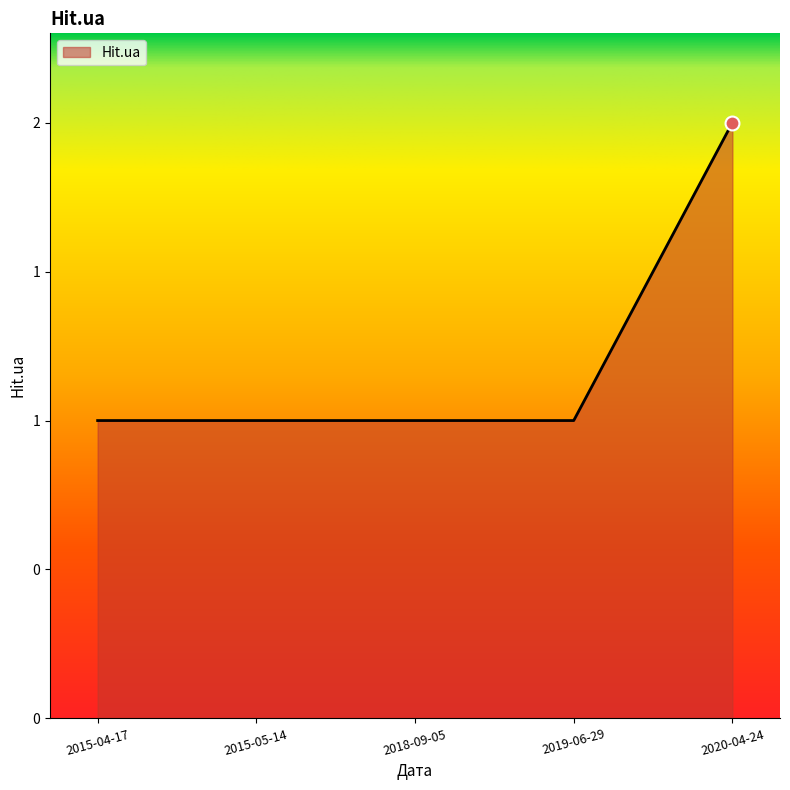

Does the chart display data point markers on the line(s)?

No